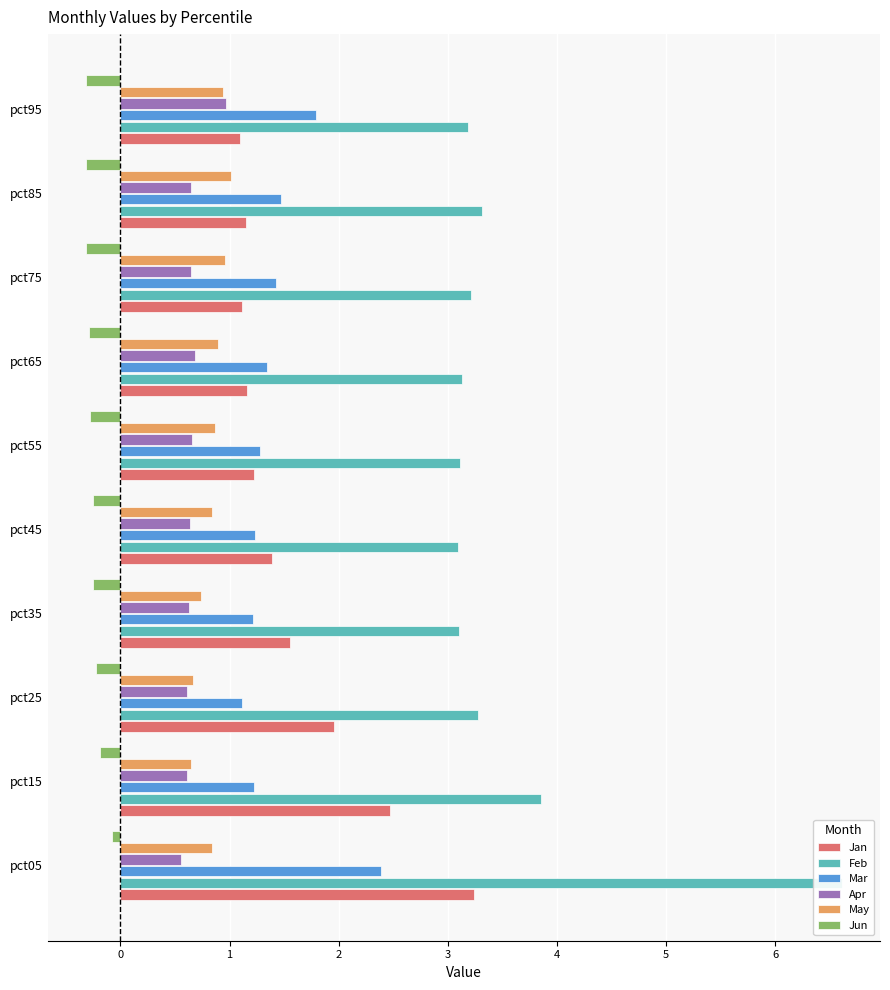

How many series are shown in this chart?

6